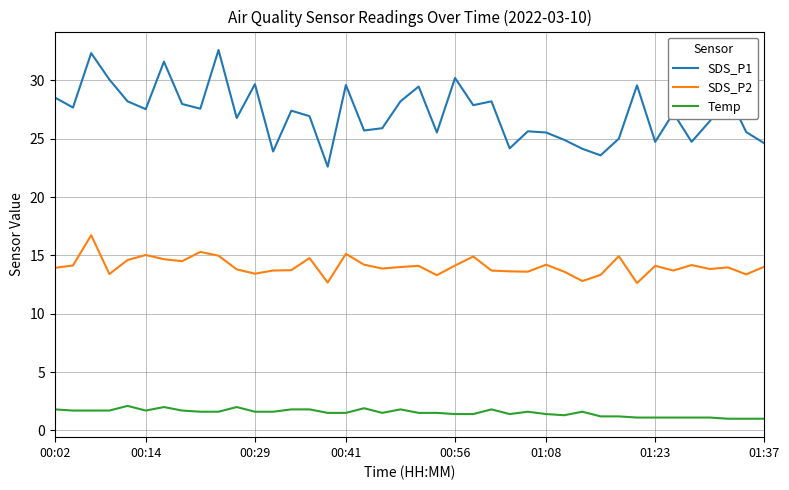

What is the minimum value shown in the chart?

1.0